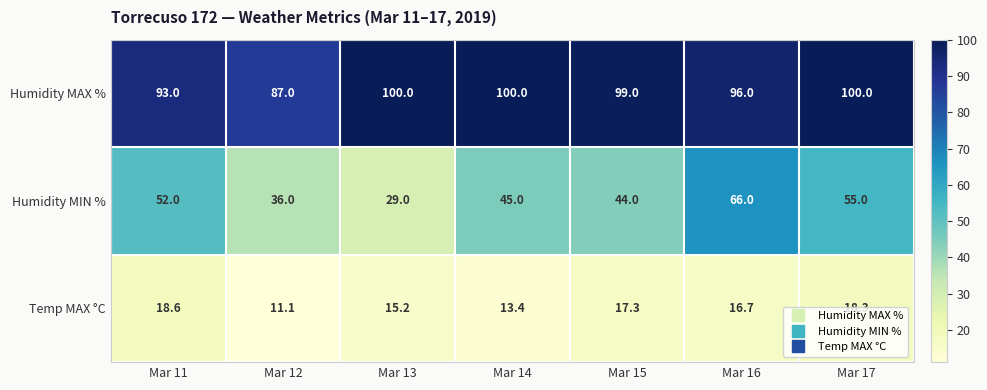

How many categories are shown in the chart?

7